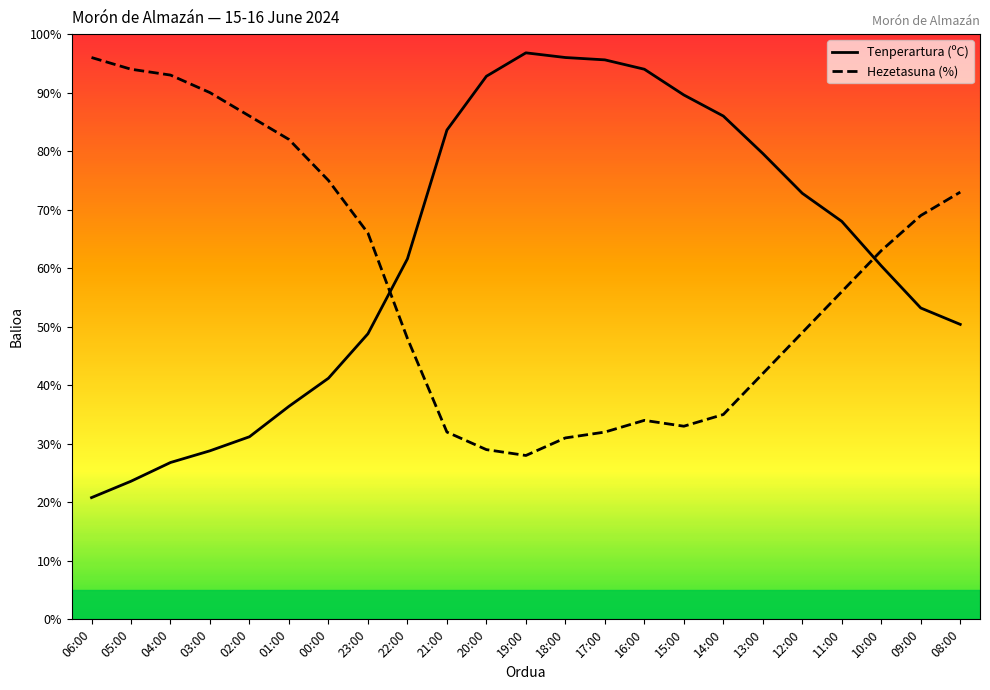

Is the value of Tenperartura (ºC) at 19:00 greater than the value of Hezetasuna (%) at 20:00?

Yes